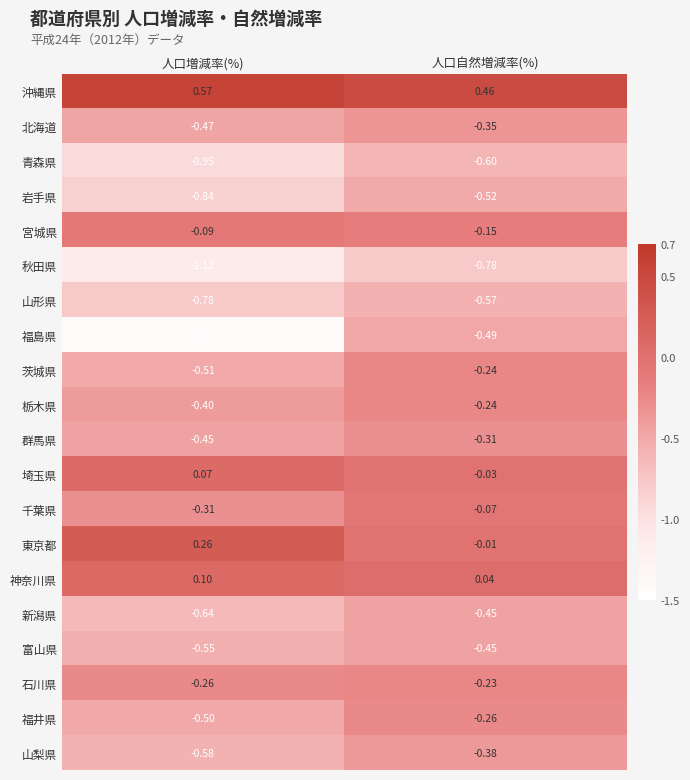

Which category has the highest value in the 秋田県 series?

人口自然増減率(%)